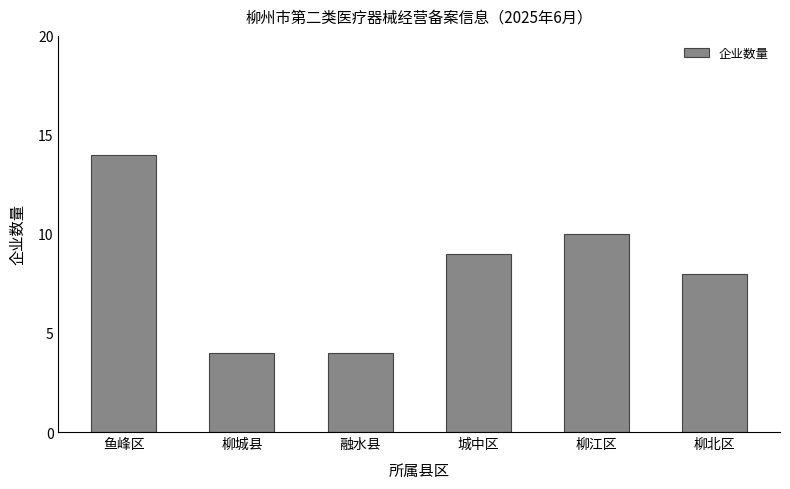

What is the difference between the values at 鱼峰区 and 柳北区?

6